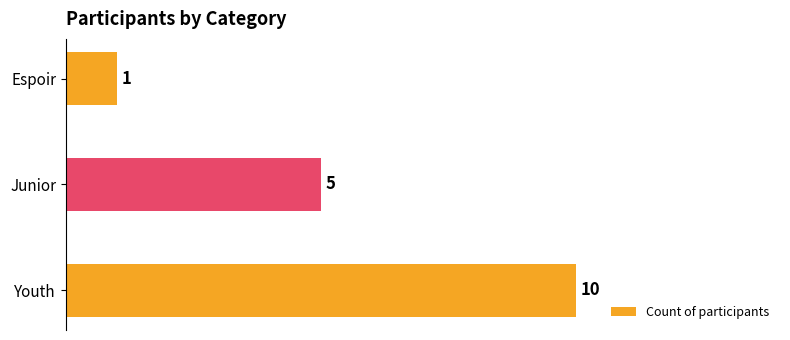

List the labels in order of value, largest first.

Youth, Junior, Espoir